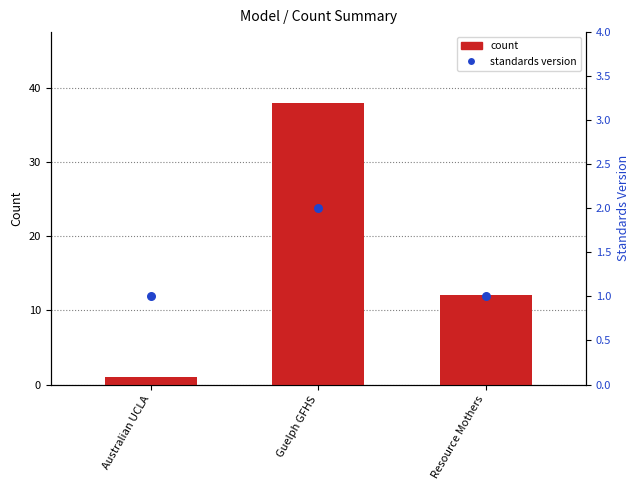

At which category is the sum across all series the highest?

Guelph GFHS